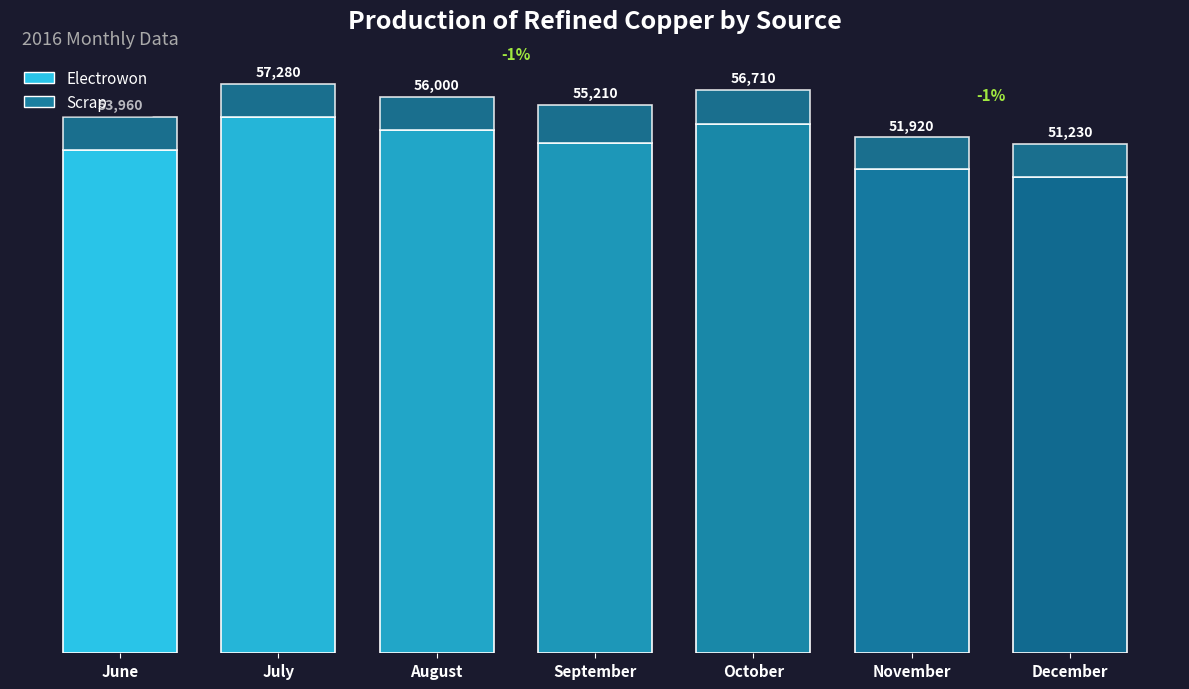

What are all the series names shown in the legend?

Electrowon, Scrap